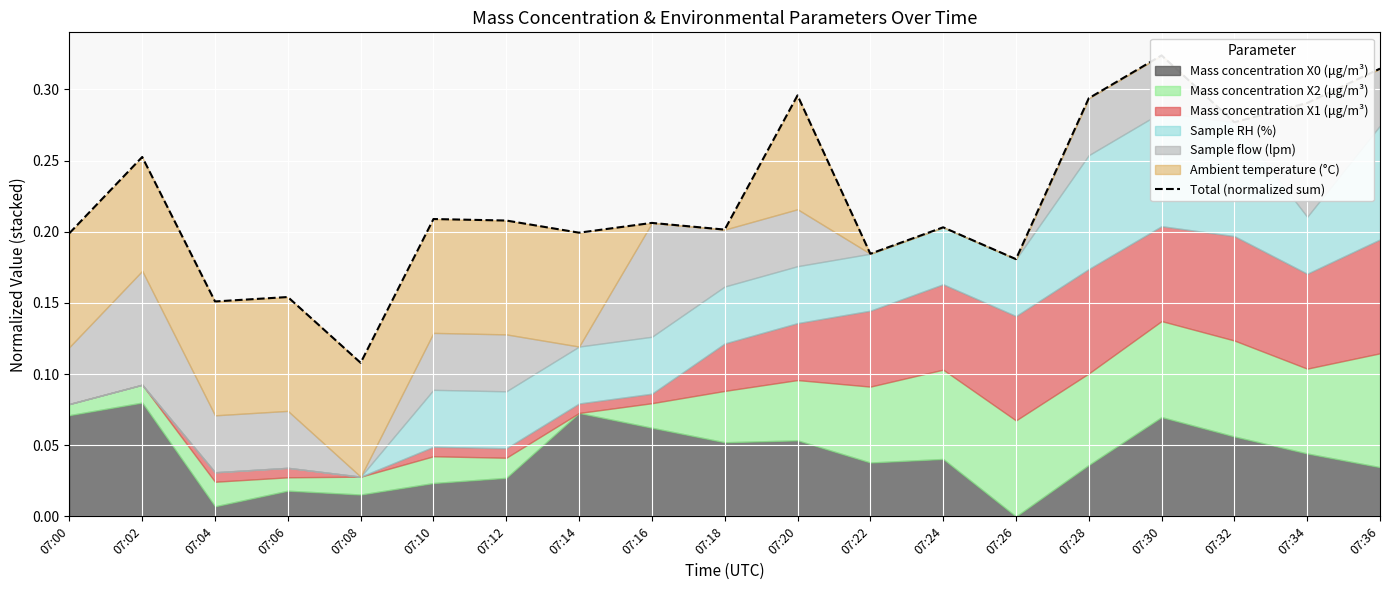

True or false: the data has more than 0 interior local peaks.

True